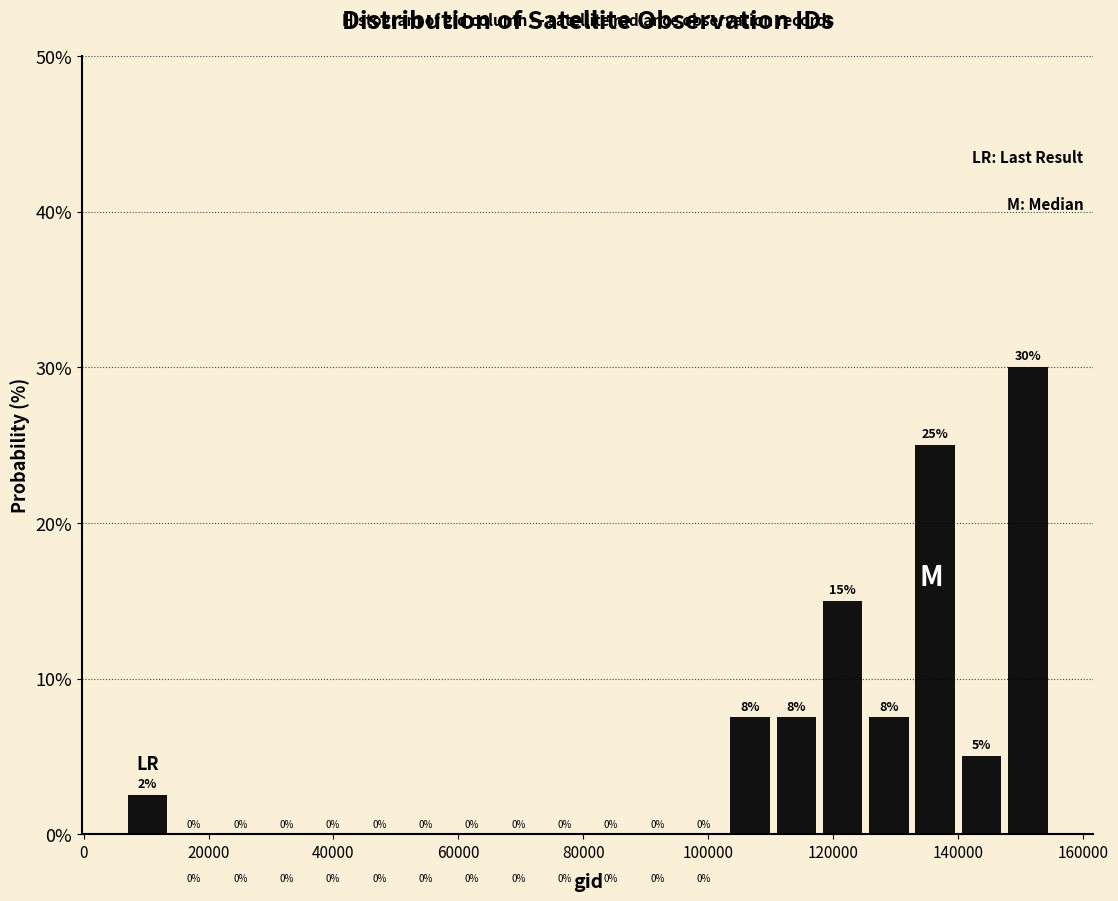

Around what value on the x-axis is the tallest bar? Give the approximate position of its centre, as read against the axis.

152000